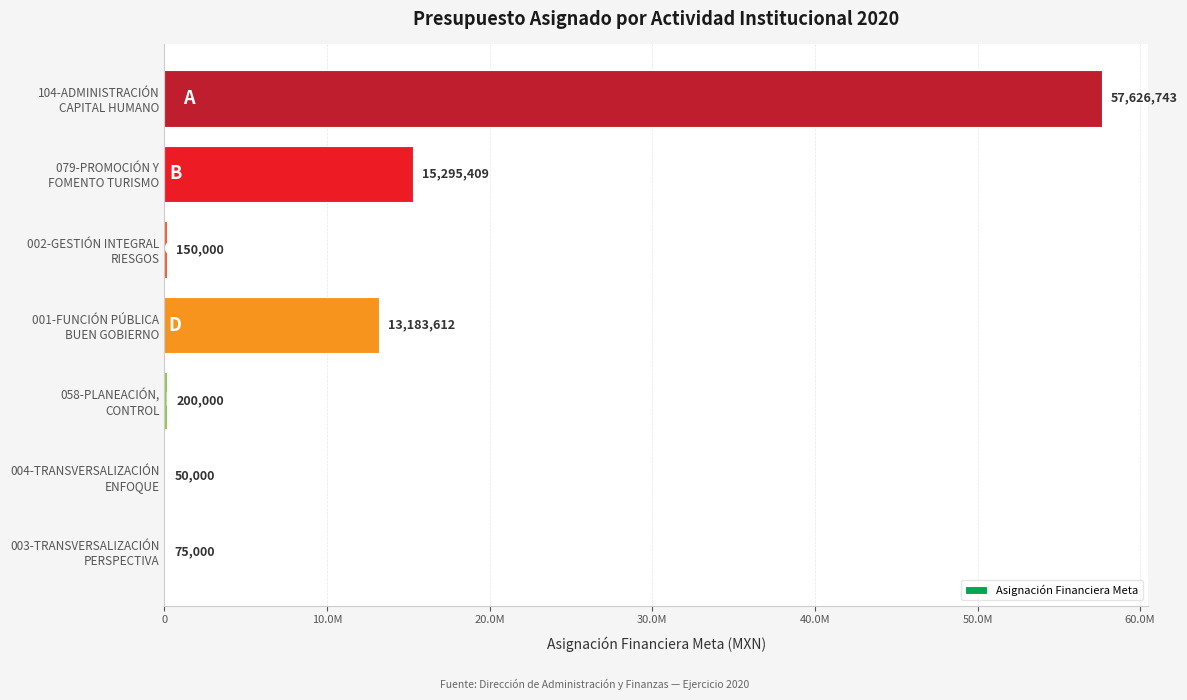

How many values are below 200000?

3